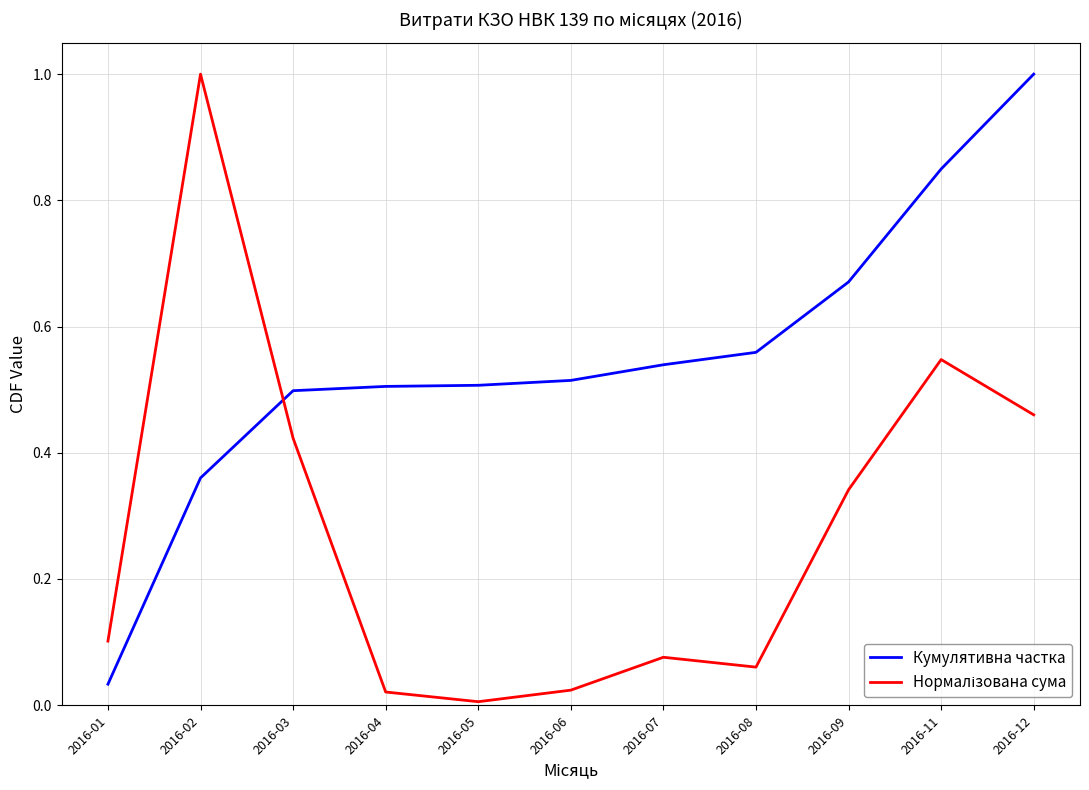

At which category is the sum across all series the highest?

2016-12